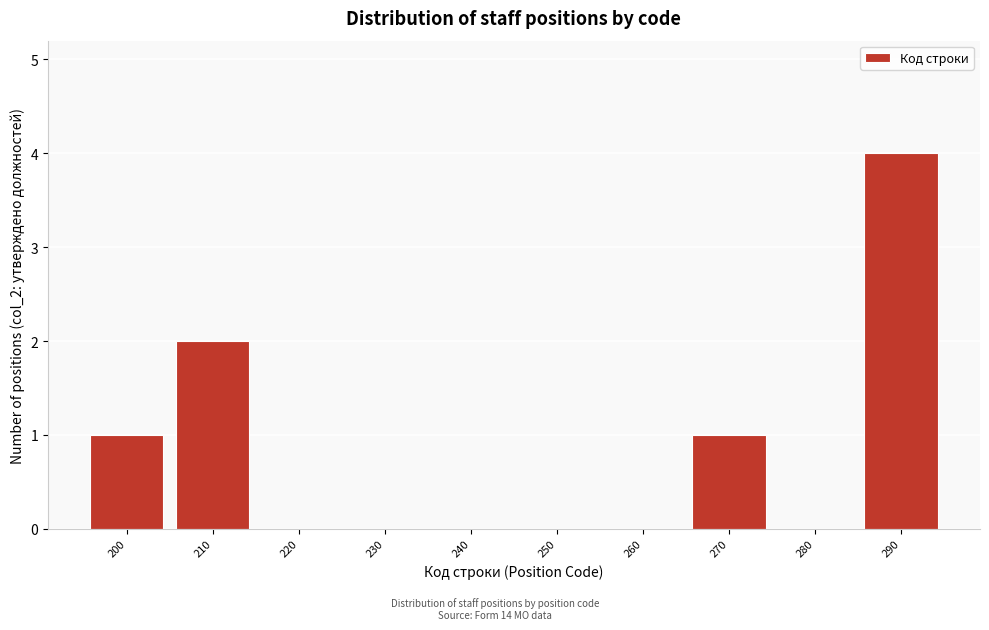

Reading left to right, extract all data points from this chart.

200=1	210=2	220=0	230=0	240=0	250=0	260=0	270=1	280=0	290=4